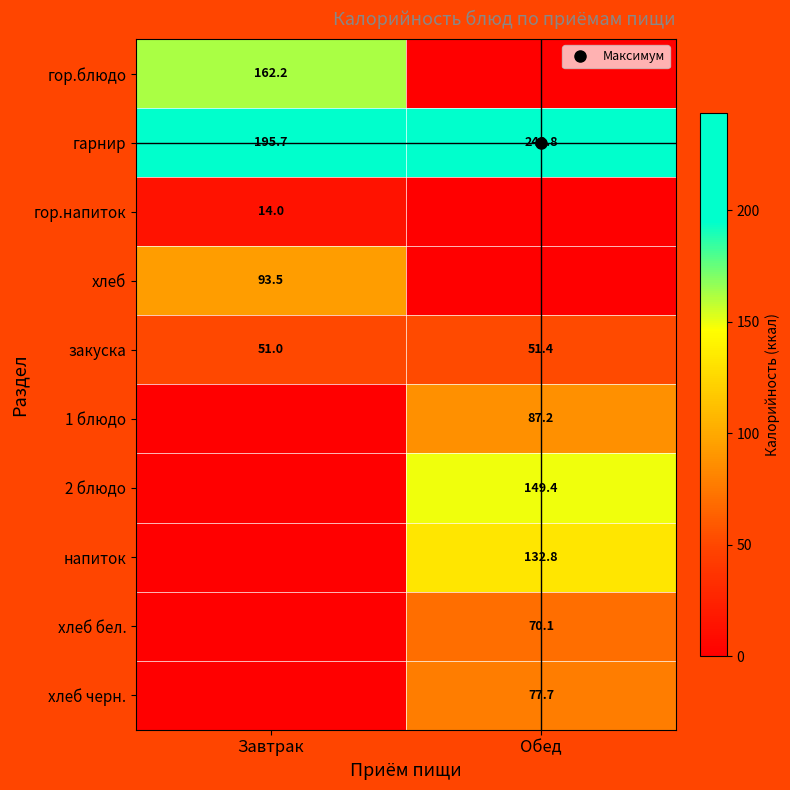

At Завтрак, list the series in order from largest to smallest.

гарнир, гор.блюдо, хлеб, закуска, гор.напиток, 1 блюдо, 2 блюдо, напиток, хлеб бел., хлеб черн.